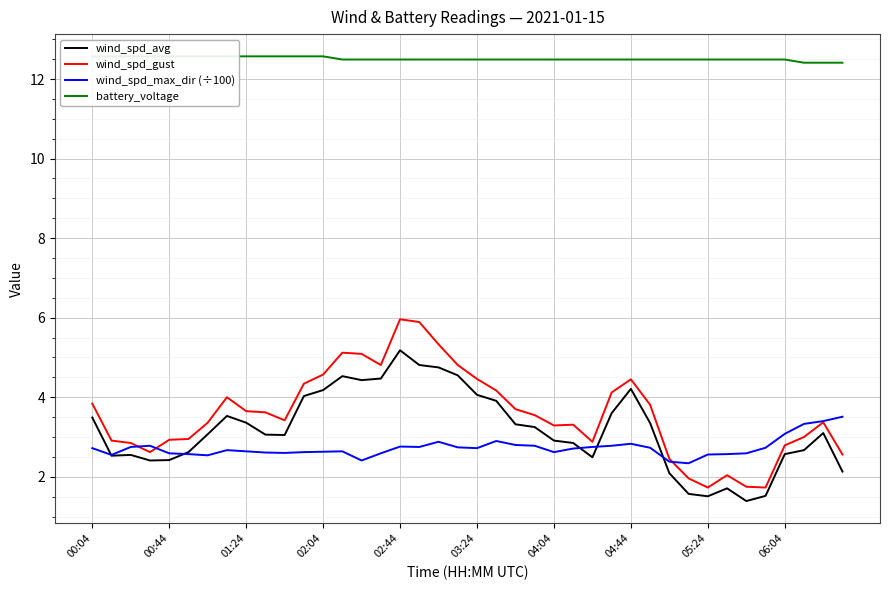

Where does the wind_spd_avg series first go above 3?

00:04